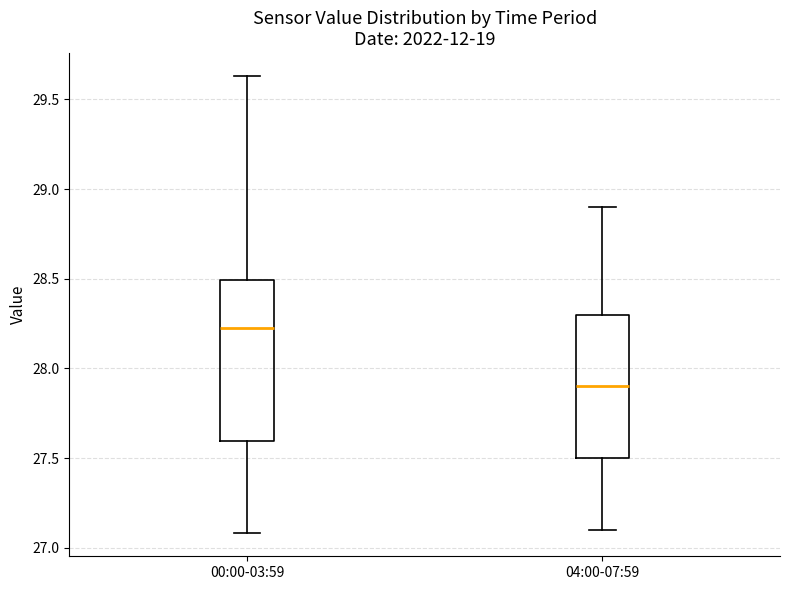

Reading left to right, transcribe this box plot: for each box, give where its median line is, the range the box spans, and where its two whiskers end, as read against the y-axis. The values are not printed on the chart, so give them approximately, as read against the axis.

00:00-03:59: median 28.25, box 27.60 to 28.50, whiskers 27.10 to 29.65
04:00-07:59: median 27.90, box 27.50 to 28.30, whiskers 27.10 to 28.90